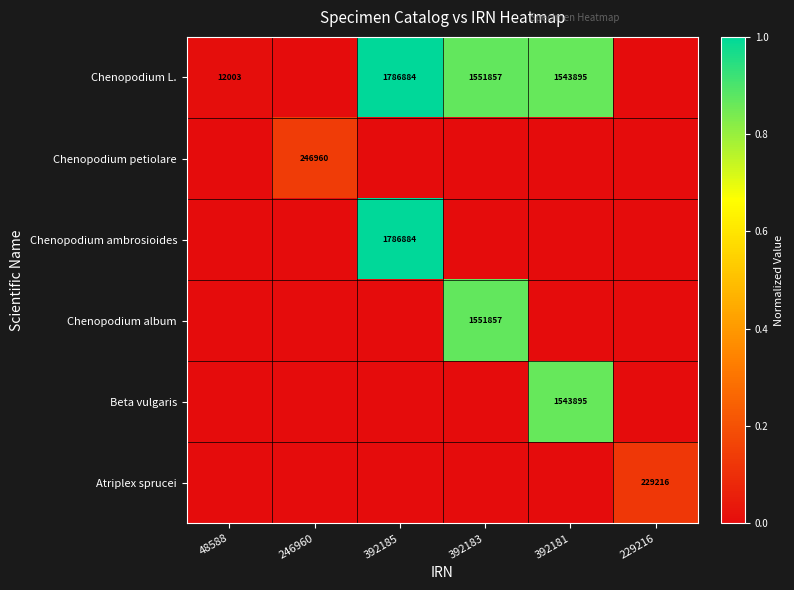

At which category does the chart reach its peak across all series?

392185